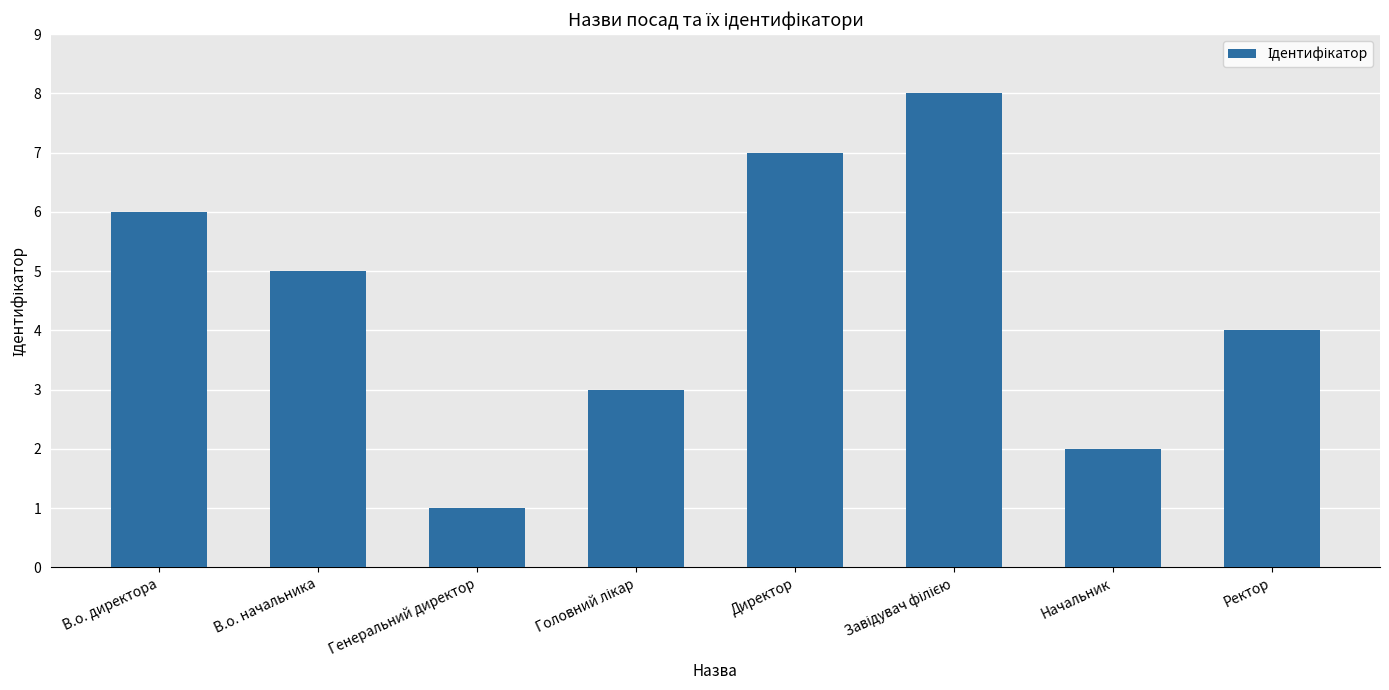

Count the number of data series in this chart.

1